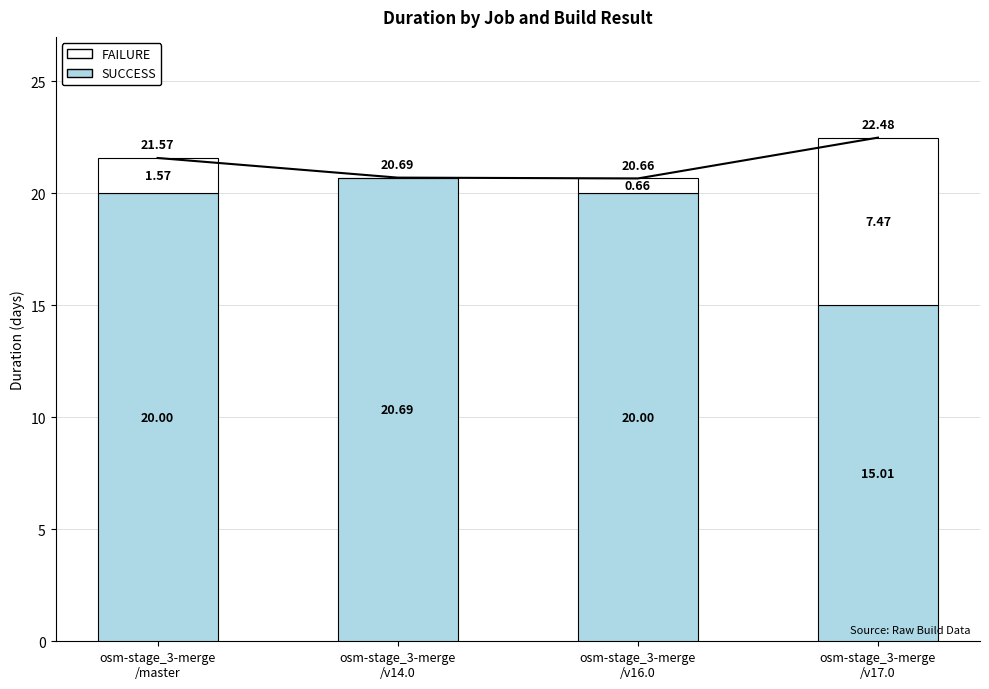

At which label does SUCCESS first exceed 20?

osm-stage_3-merge
/master